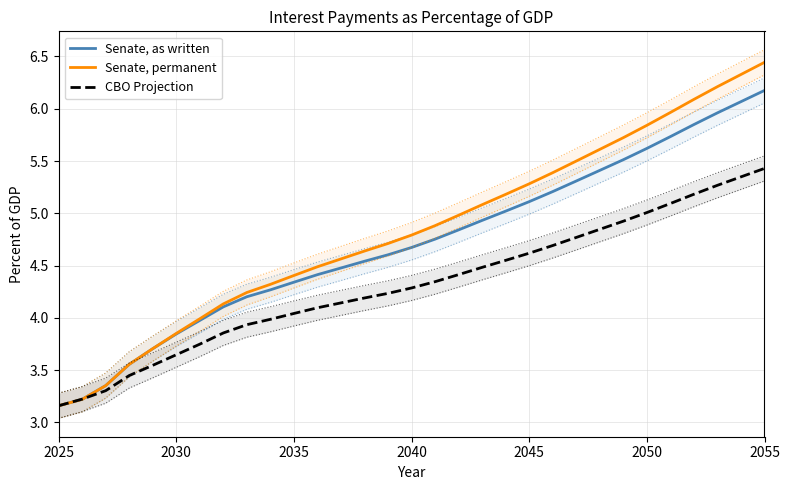

What are all the series names shown in the legend?

Senate, as written, Senate, permanent, CBO Projection